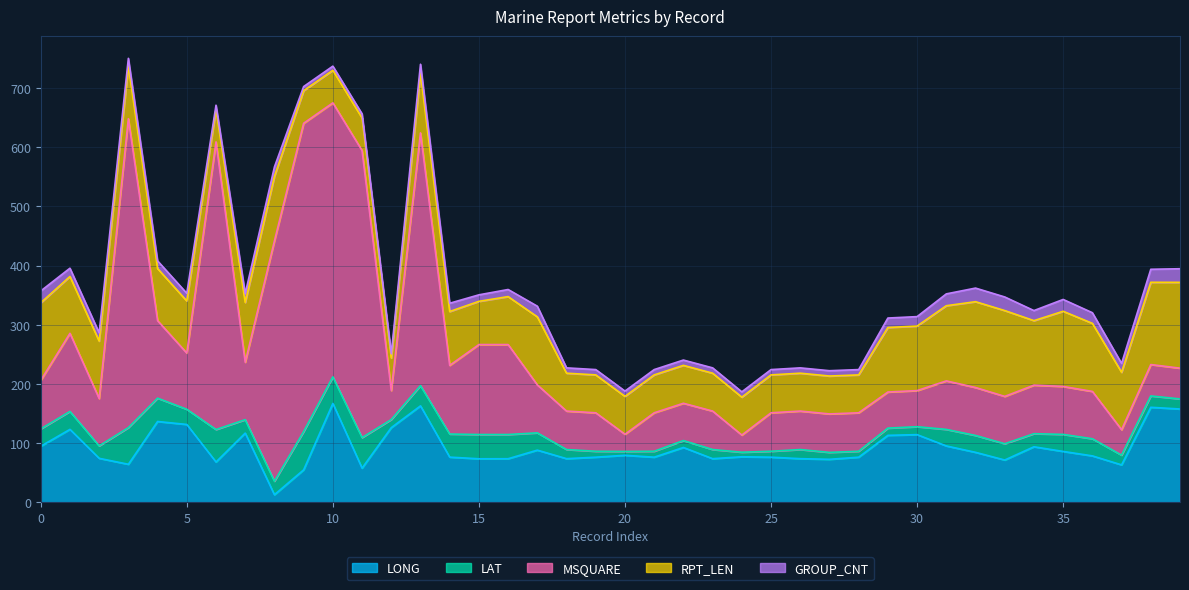

What is the highest value of the LAT series?

64.6